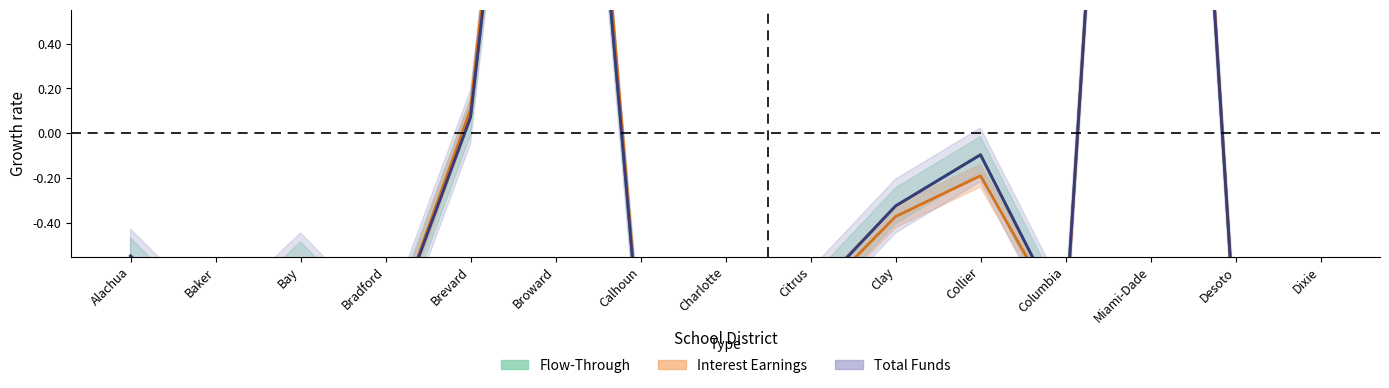

Which series ends up on top after the final intersection of Interest Earnings and Total Funds?

Total Funds